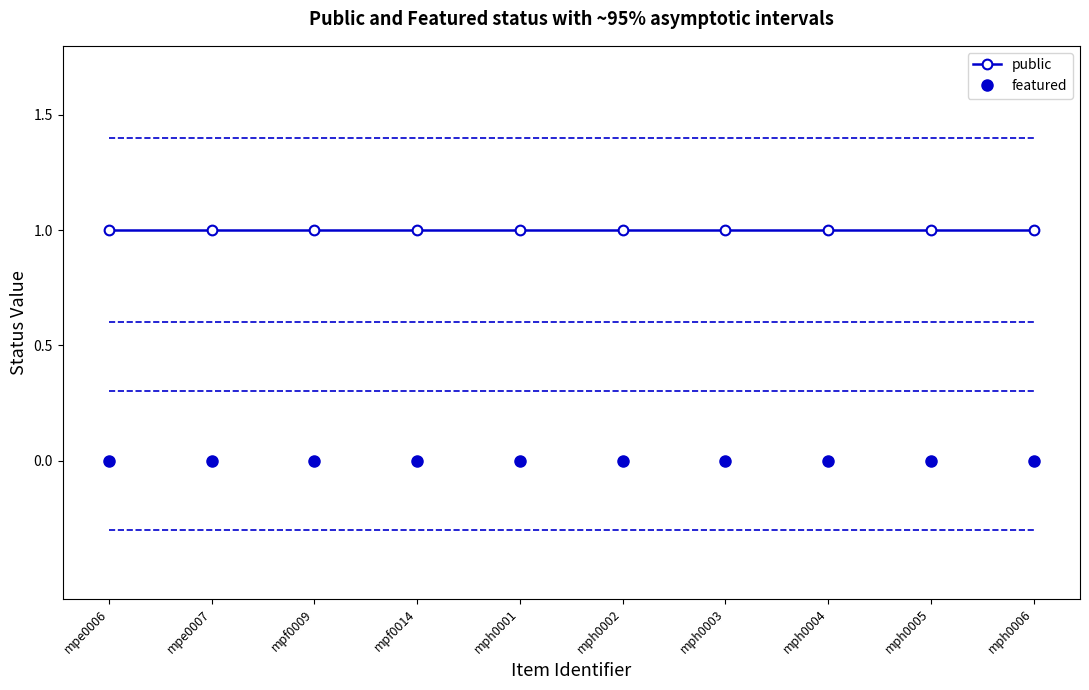

True or false: featured has a value of 0 at mpe0006.

True